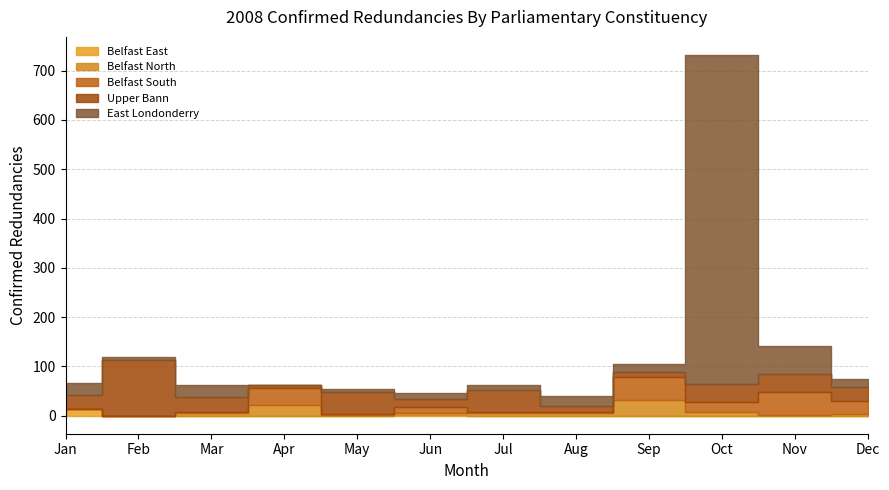

What is the maximum value for Belfast North?

32